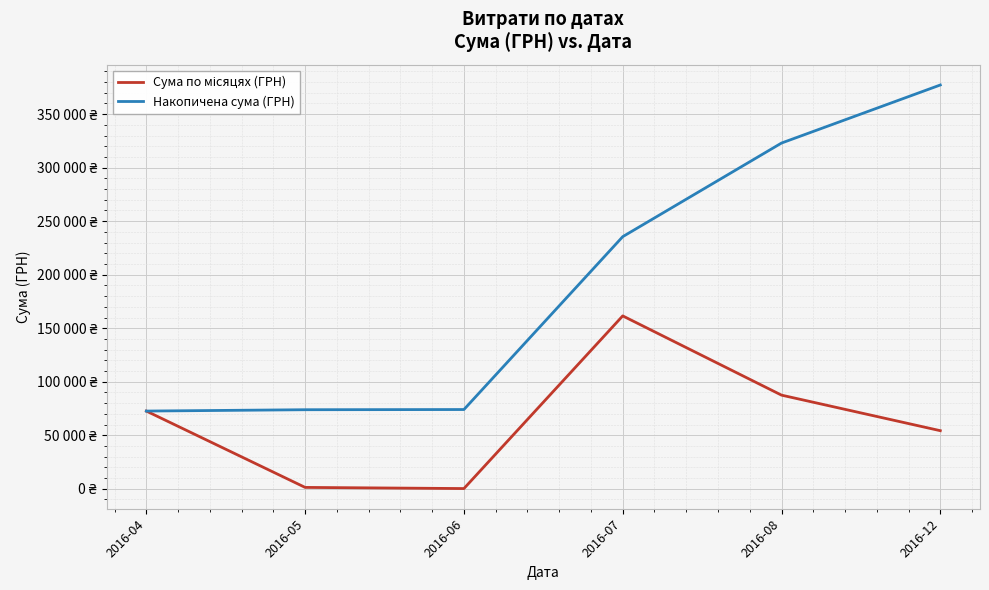

What is the average value of the Накопичена сума (ГРН) series?

192706.6